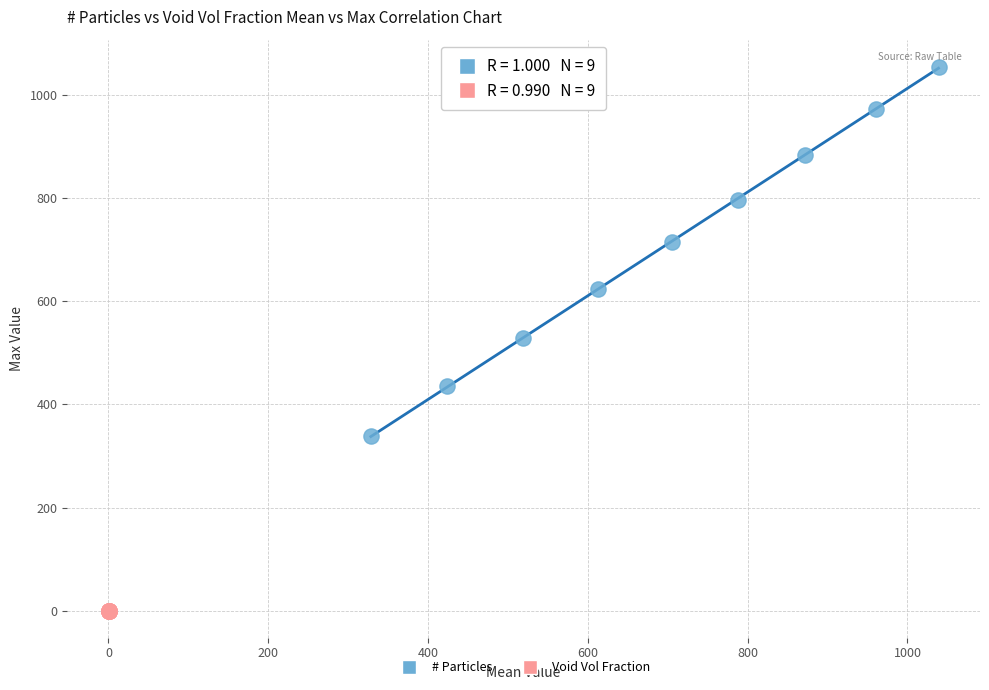

Which series has the largest Y range (max minus min)?

# Particles